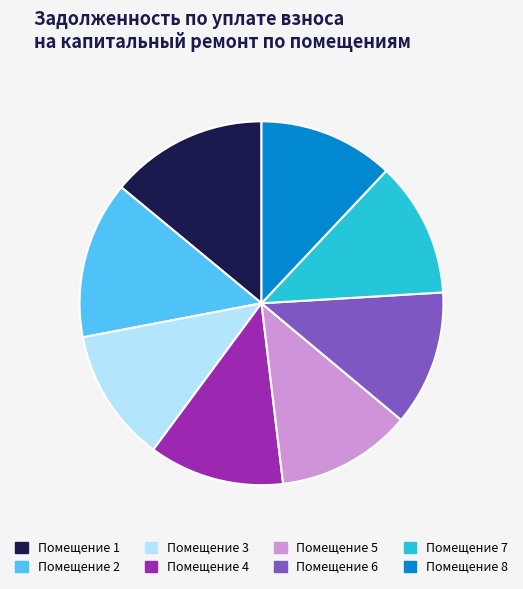

Is it true that Помещение 7 is 27% of the pie?

False